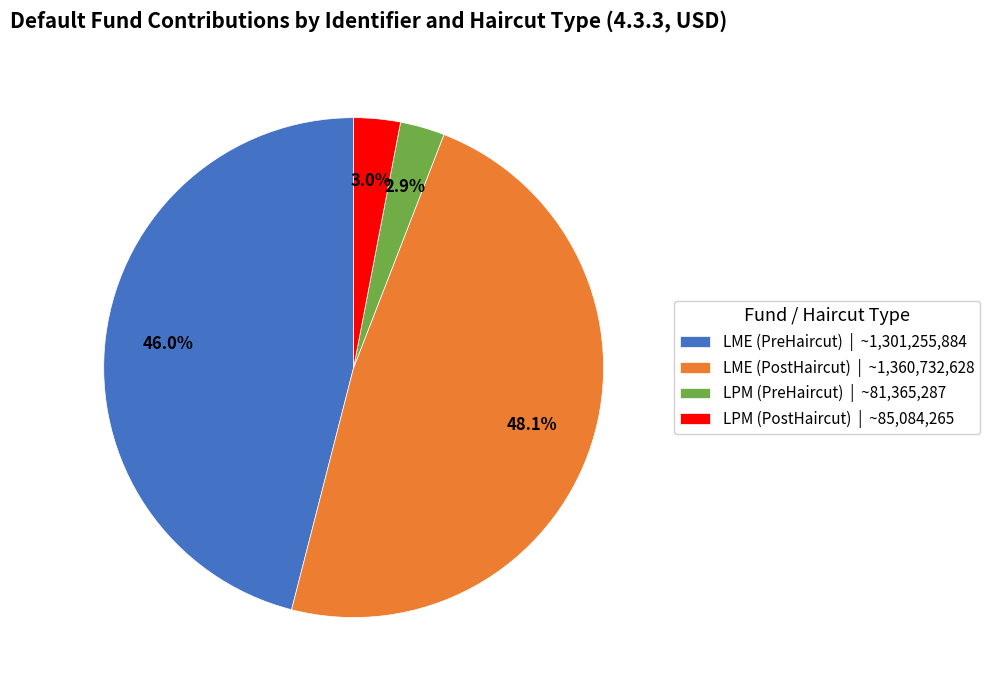

To the nearest percent, what is the difference between the largest and smallest slice percentages?

45%